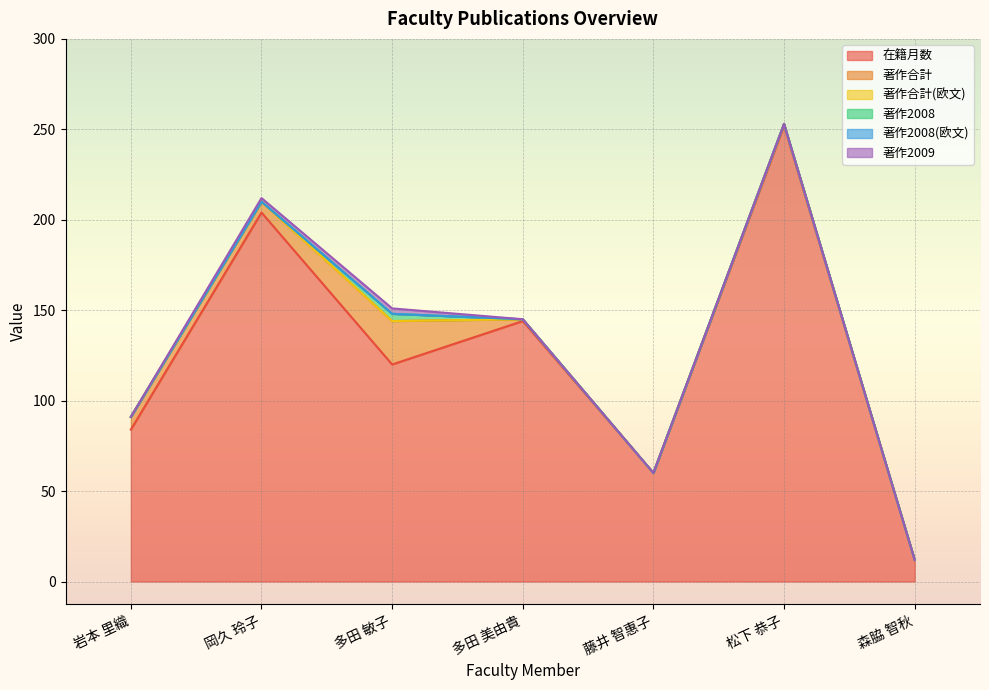

How many lines are shown in the chart?

6